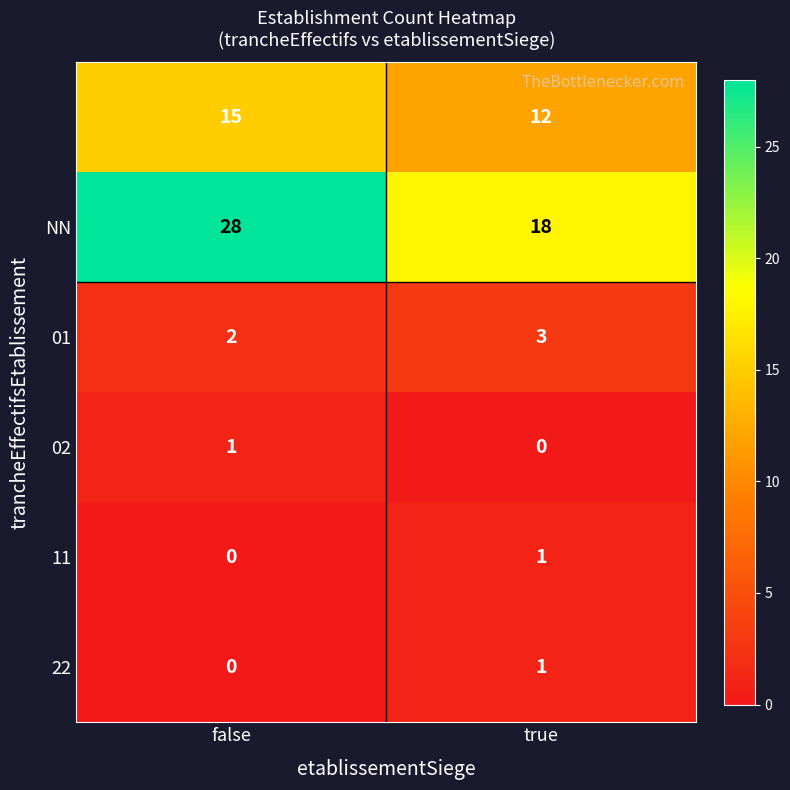

What is the spread (max minus min) of values at true?

18